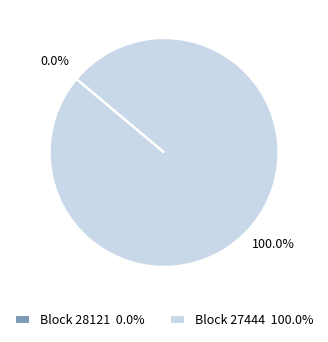

Which category accounts for the majority?

27444